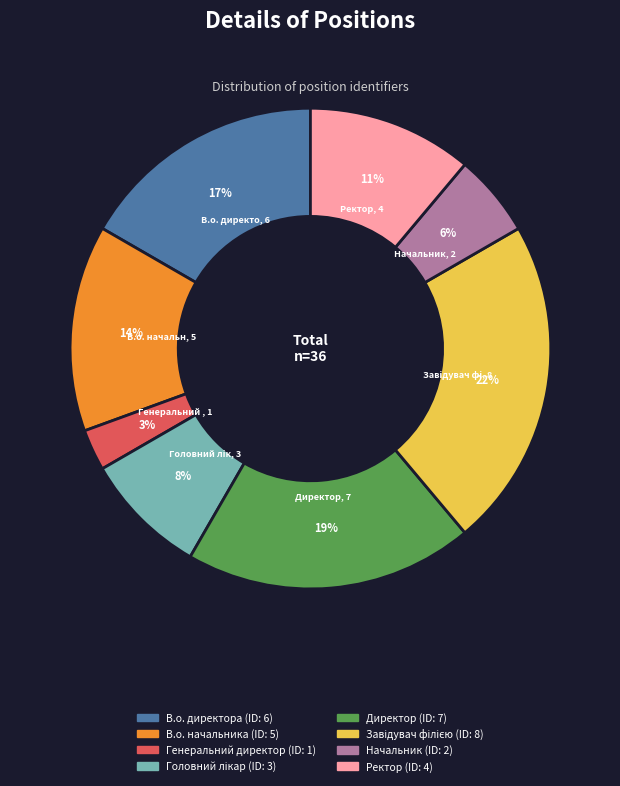

Do В.о. начальника and Директор together represent more than half of the pie?

No